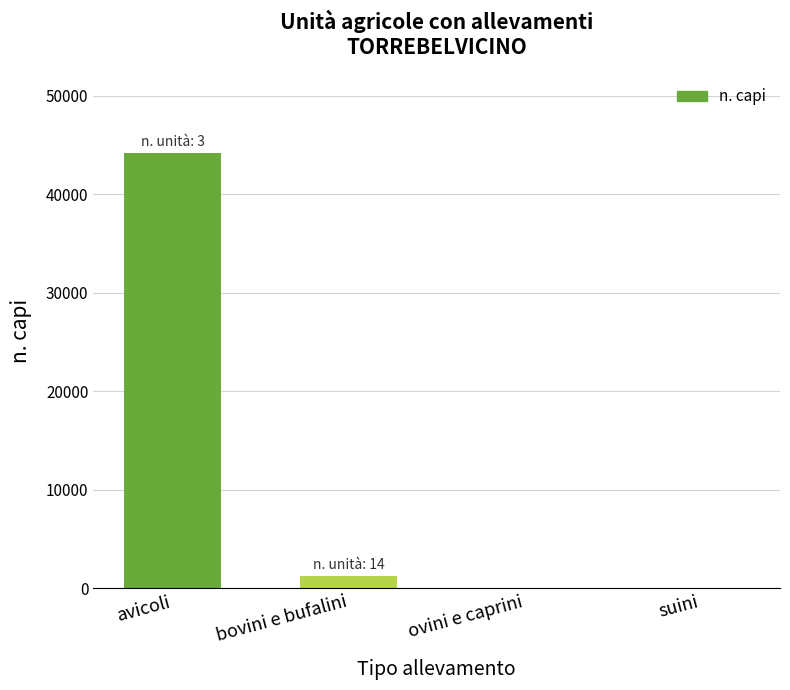

Where is the data nearest to the value 22095?

bovini e bufalini